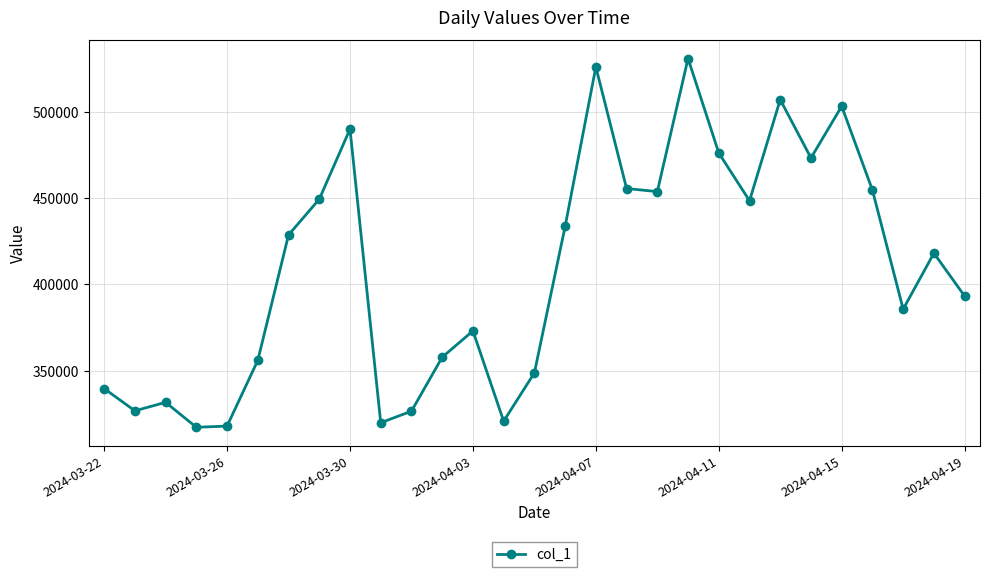

What is the value of the 22nd point from the left?

448489